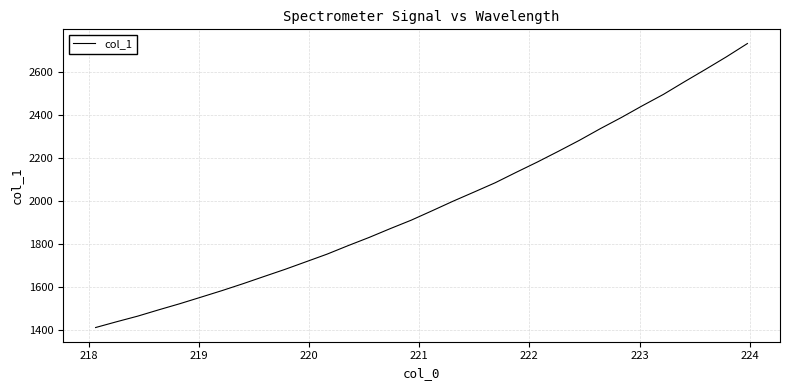

Does the chart display data point markers on the line(s)?

No